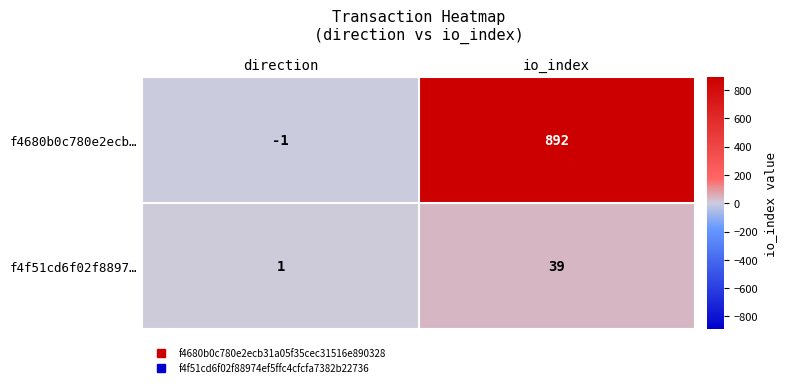

The f4680b0c780e2ecb… series shows -1 at direction. True or false?

True